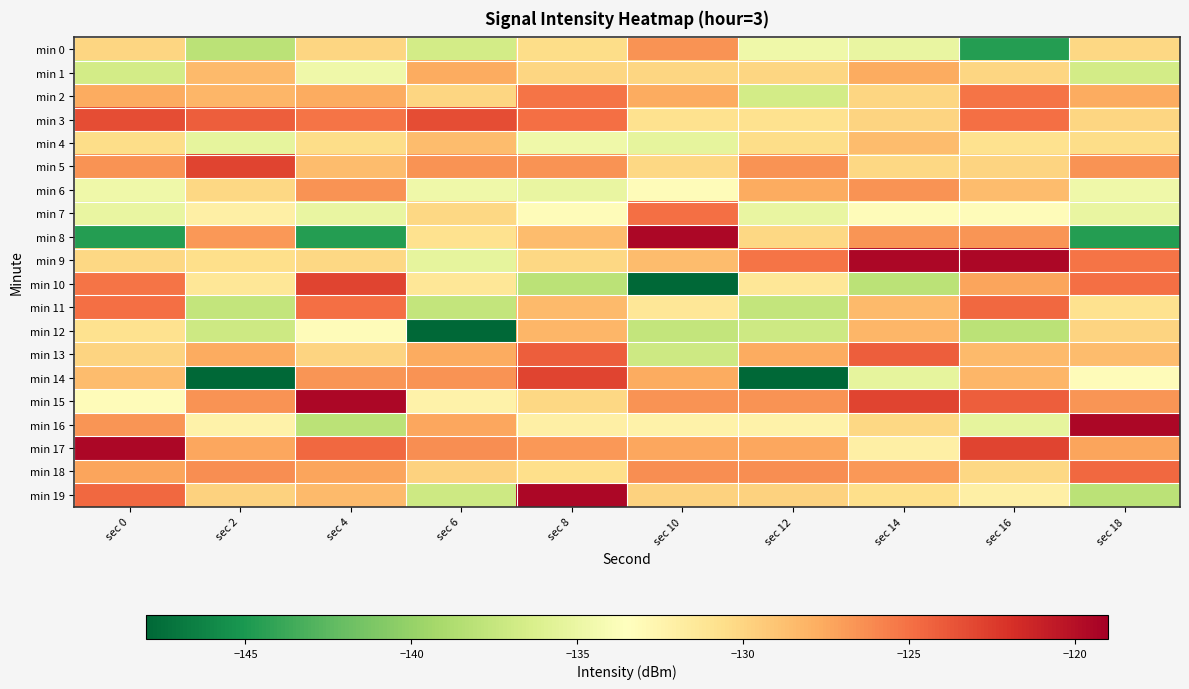

Which has a higher value, sec 2 or sec 4?

sec 4